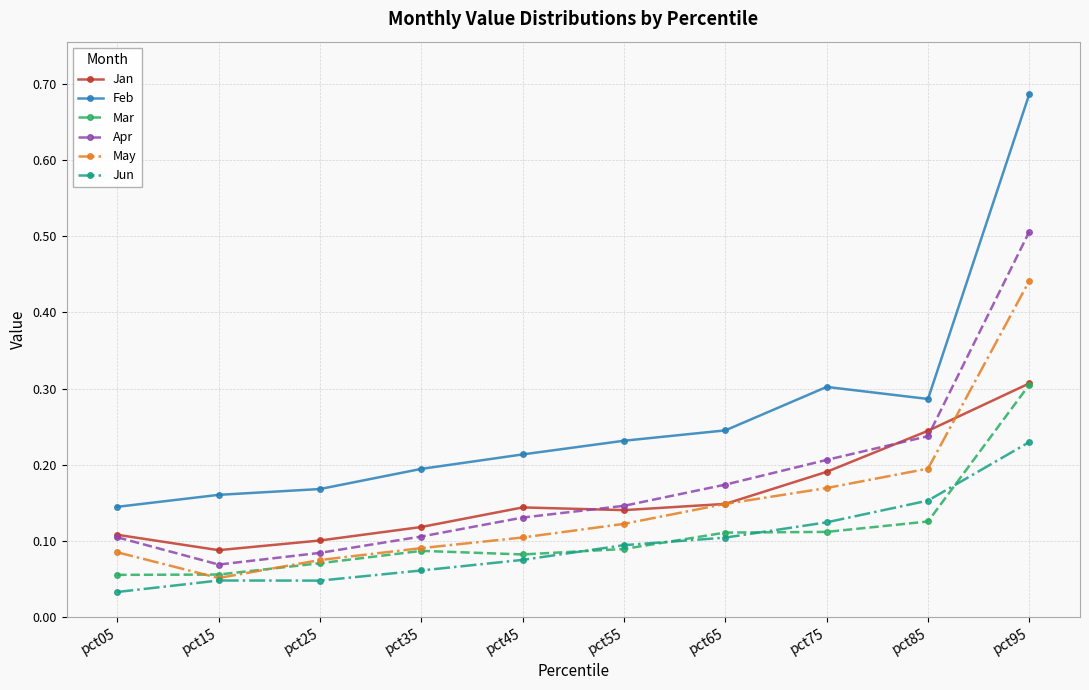

Which series has the largest range (max minus min)?

Feb